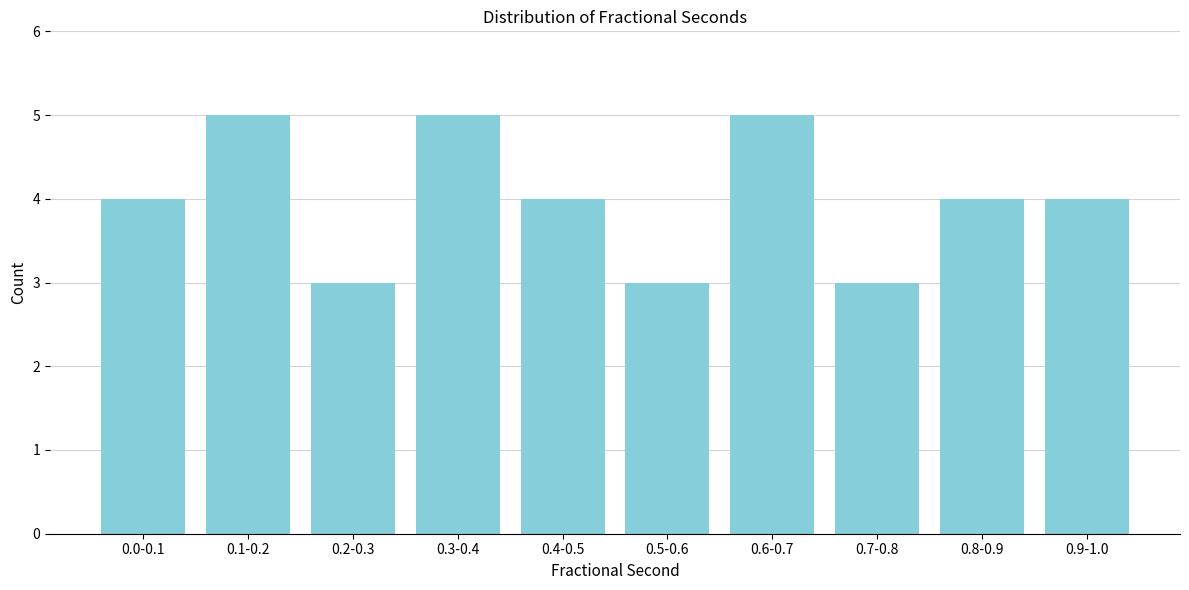

Reading right to left, transcribe all the data shown in this chart.

0.9-1.0=4	0.8-0.9=4	0.7-0.8=3	0.6-0.7=5	0.5-0.6=3	0.4-0.5=4	0.3-0.4=5	0.2-0.3=3	0.1-0.2=5	0.0-0.1=4